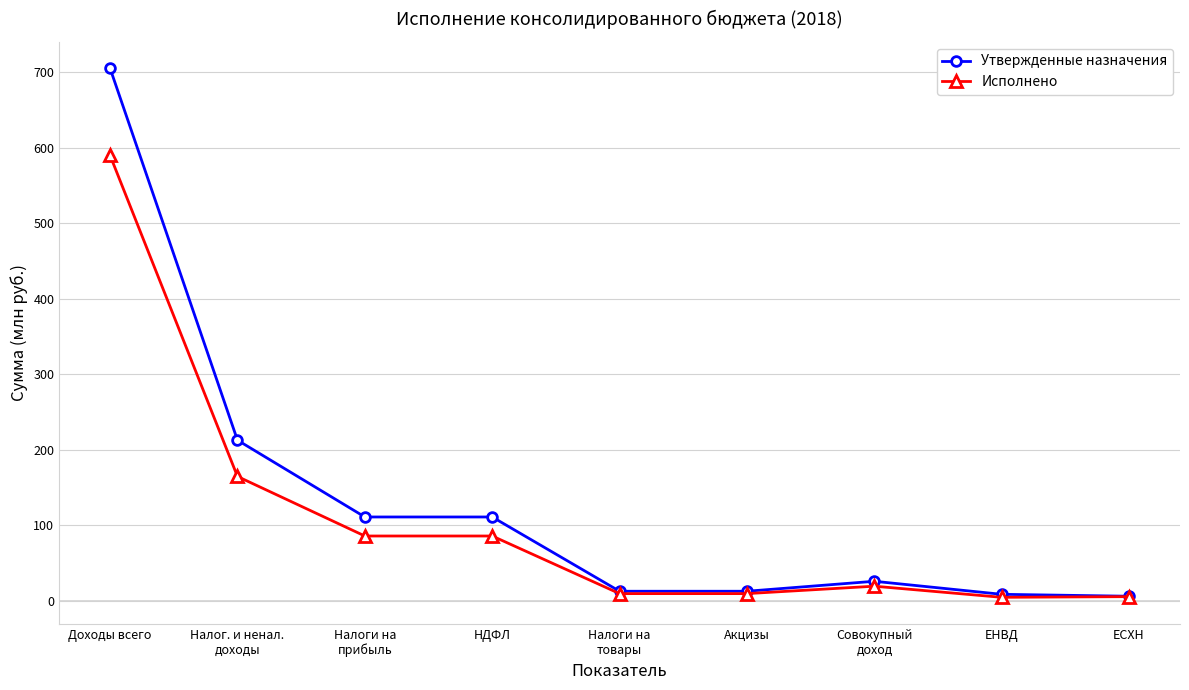

What is the difference between the maximum and minimum values in the Исполнено series?

585.0